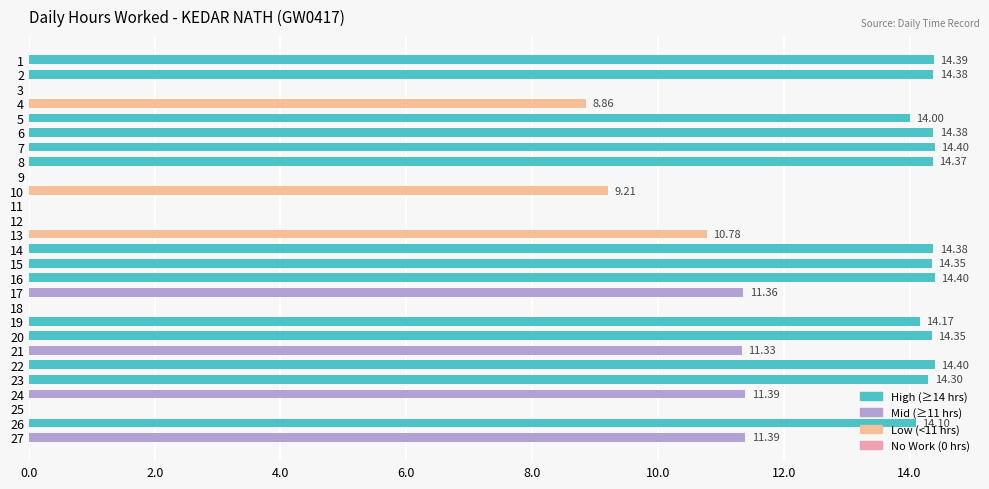

Count the number of categories in the chart.

27